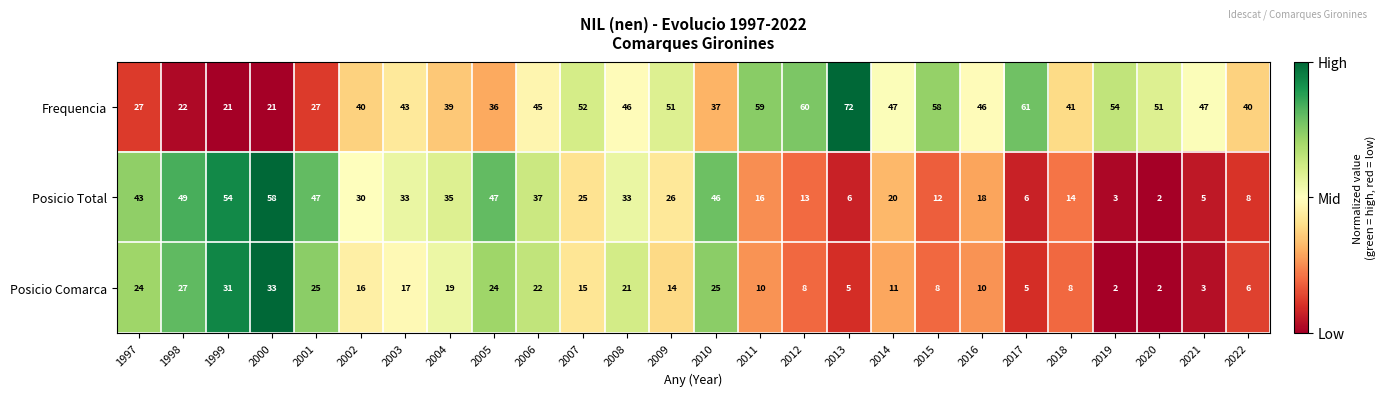

Which series has the largest range (max minus min)?

Posicio Total